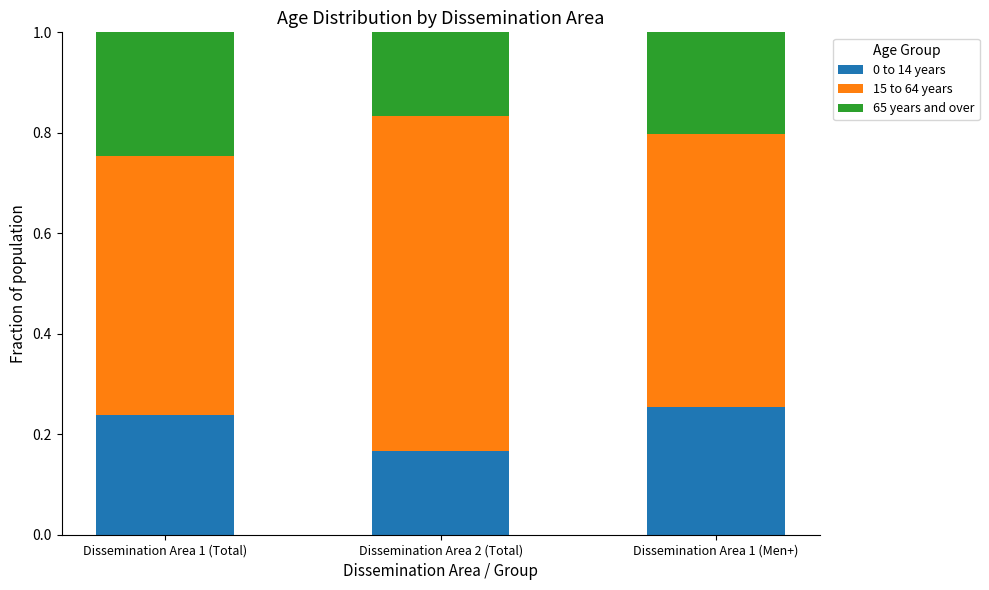

How many 0 to 14 years values are between 0 and 1?

3